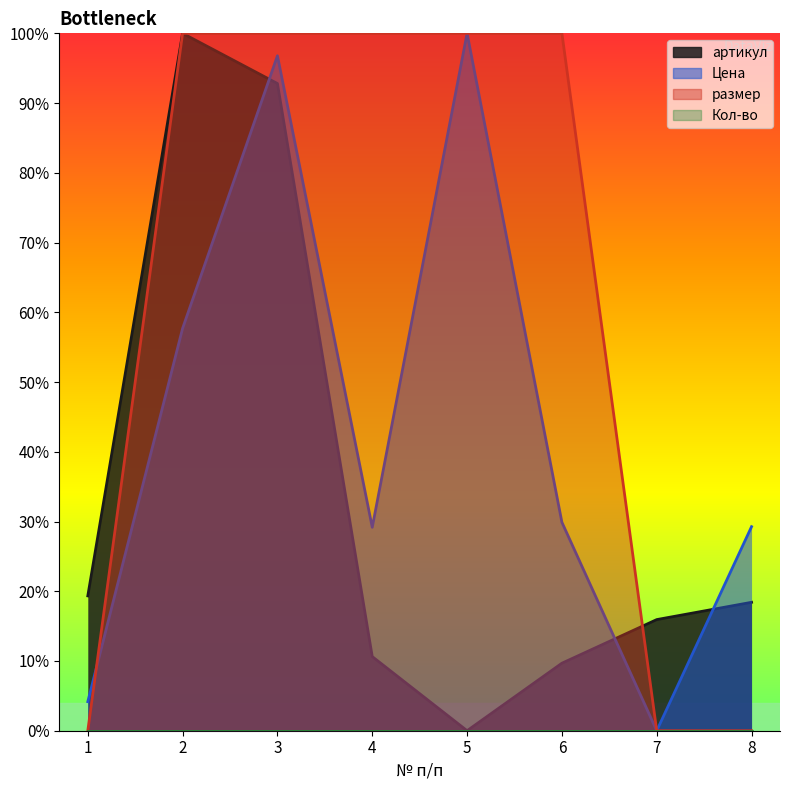

What is the greatest value displayed?

100.0